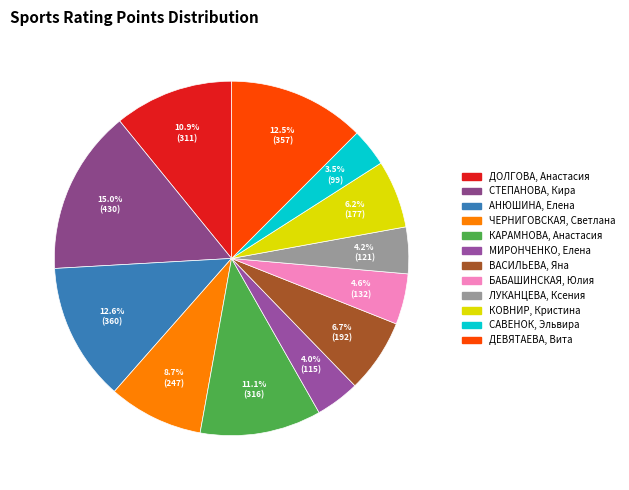

Does any single category account for the majority?

No